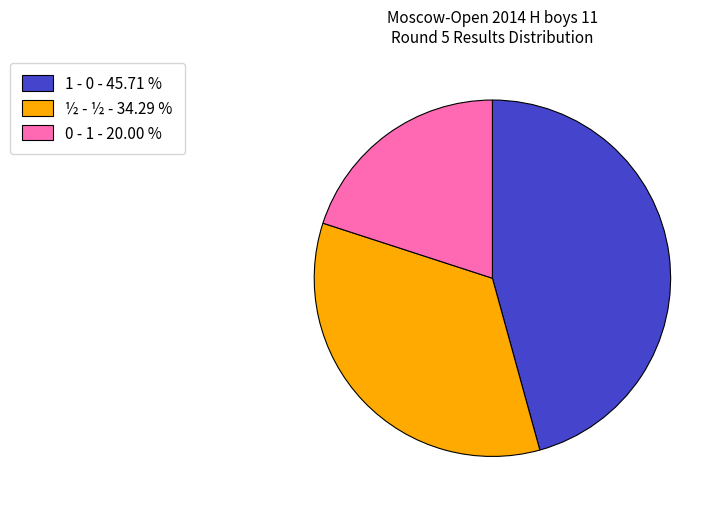

Which has a higher value, 1 - 0 - 45.71 % or ½ - ½ - 34.29 %?

1 - 0 - 45.71 %